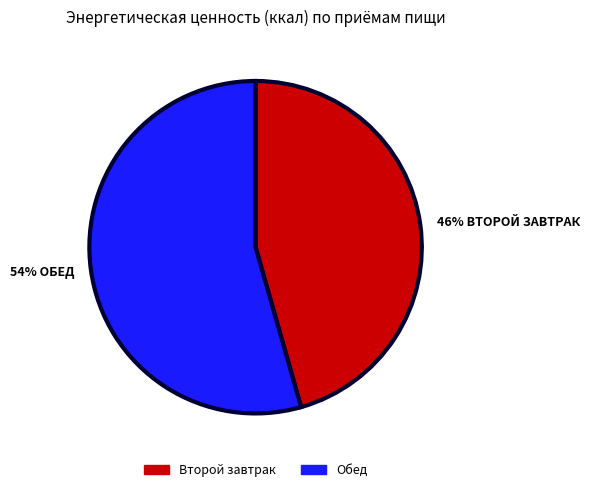

Count the number of slices in the pie.

2